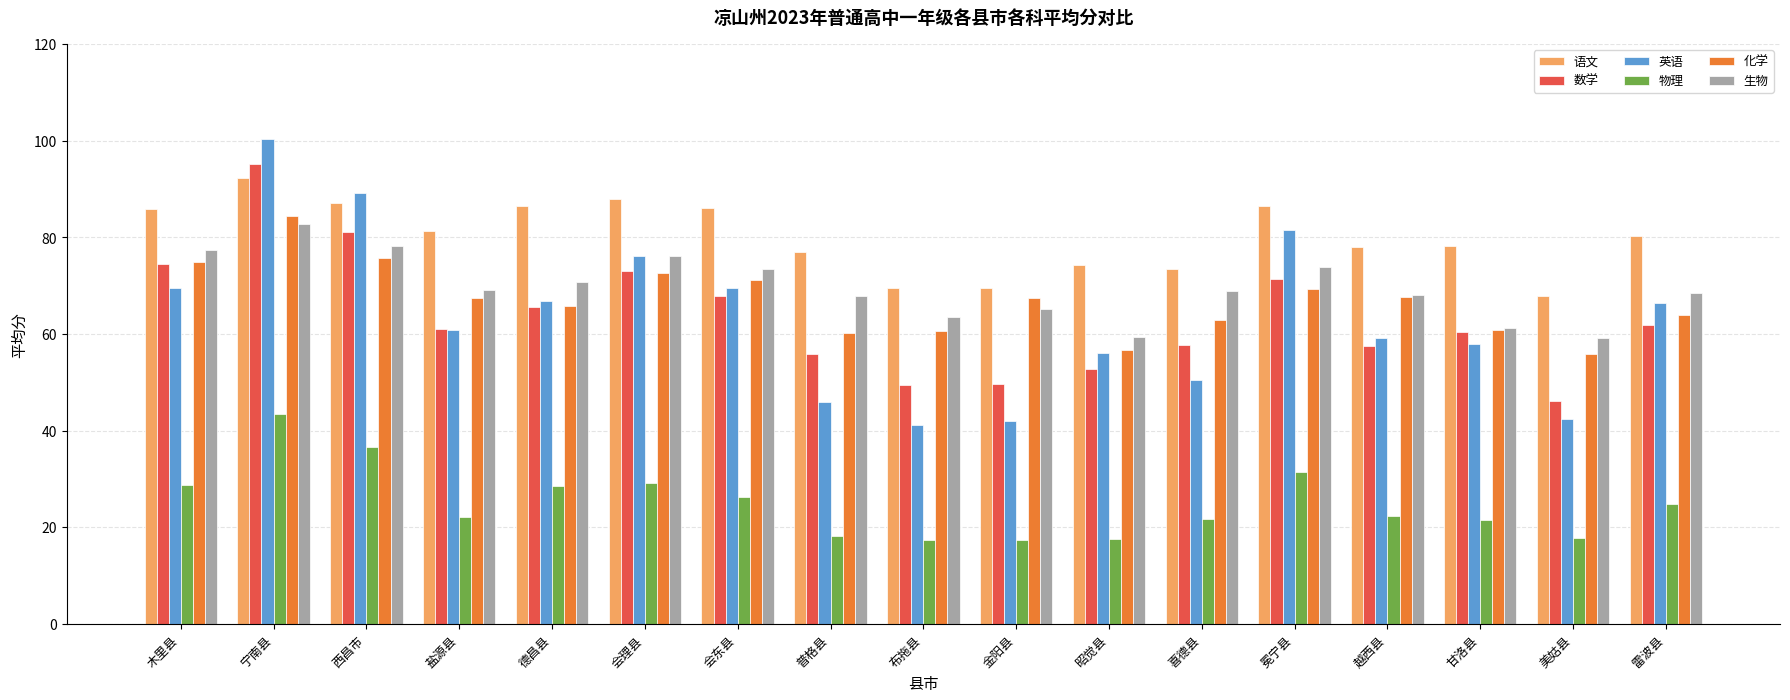

At how many categories does at least one series exceed 39?

17